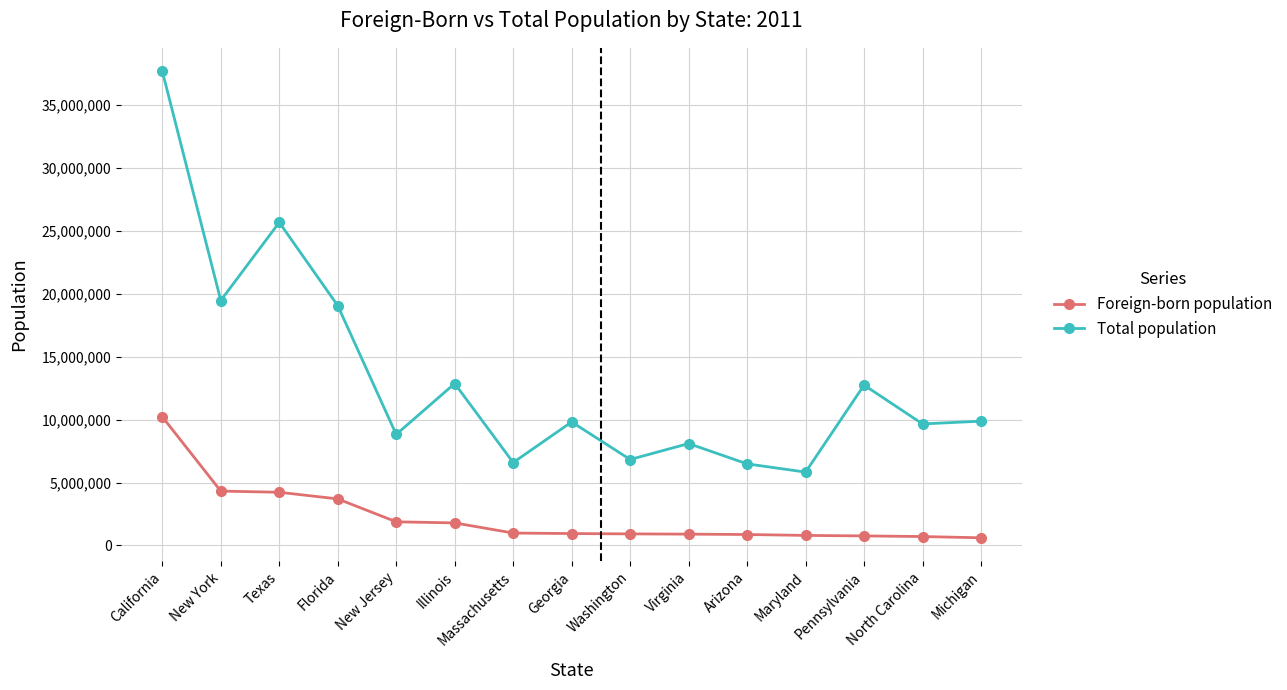

At which category is the sum across all series the highest?

California